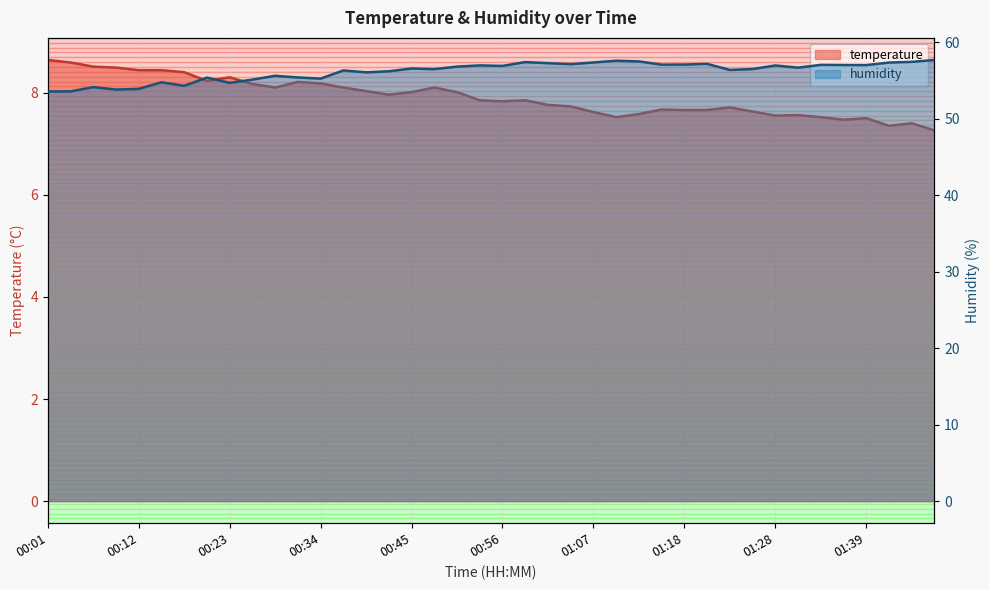

What is the spread (max minus min) of values at 00:58?

49.5